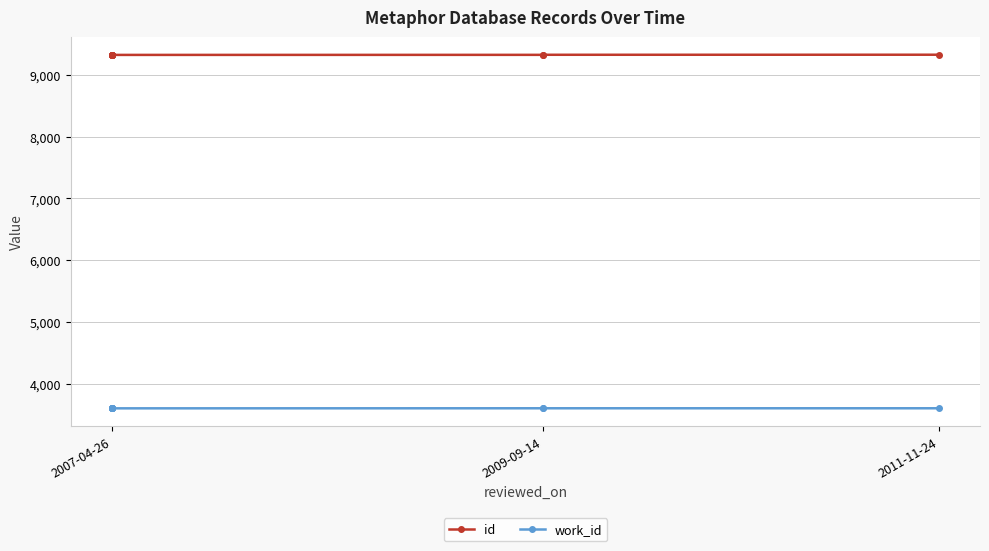

What is the highest value of the id series?

9331